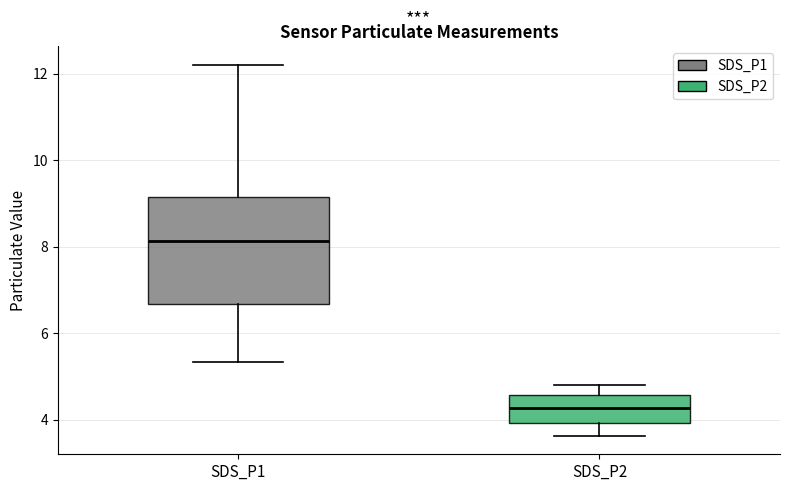

Which box is the tallest, from its lower edge to its upper edge?

SDS_P1